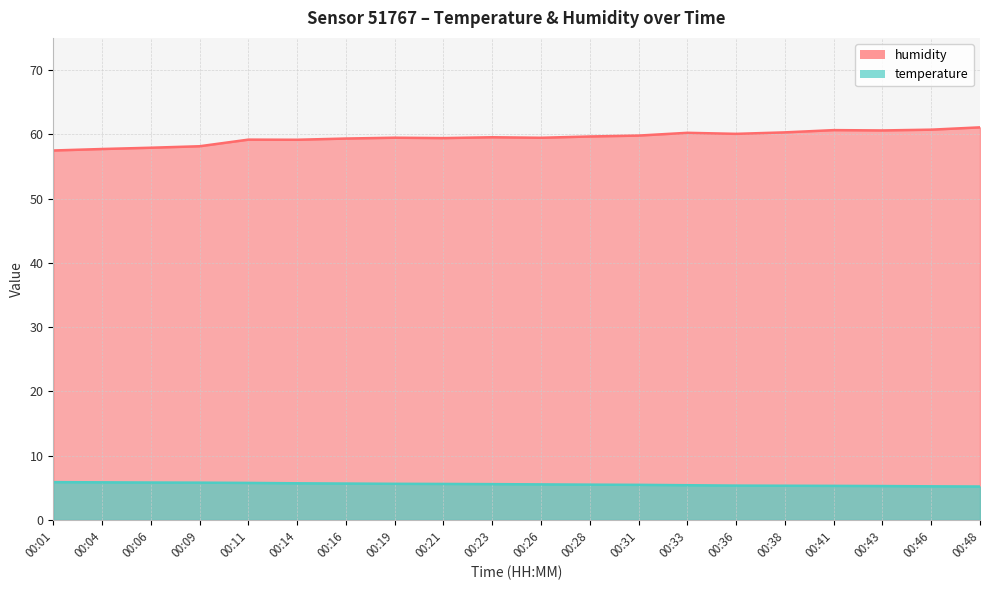

How many data points in humidity are above 59?

16